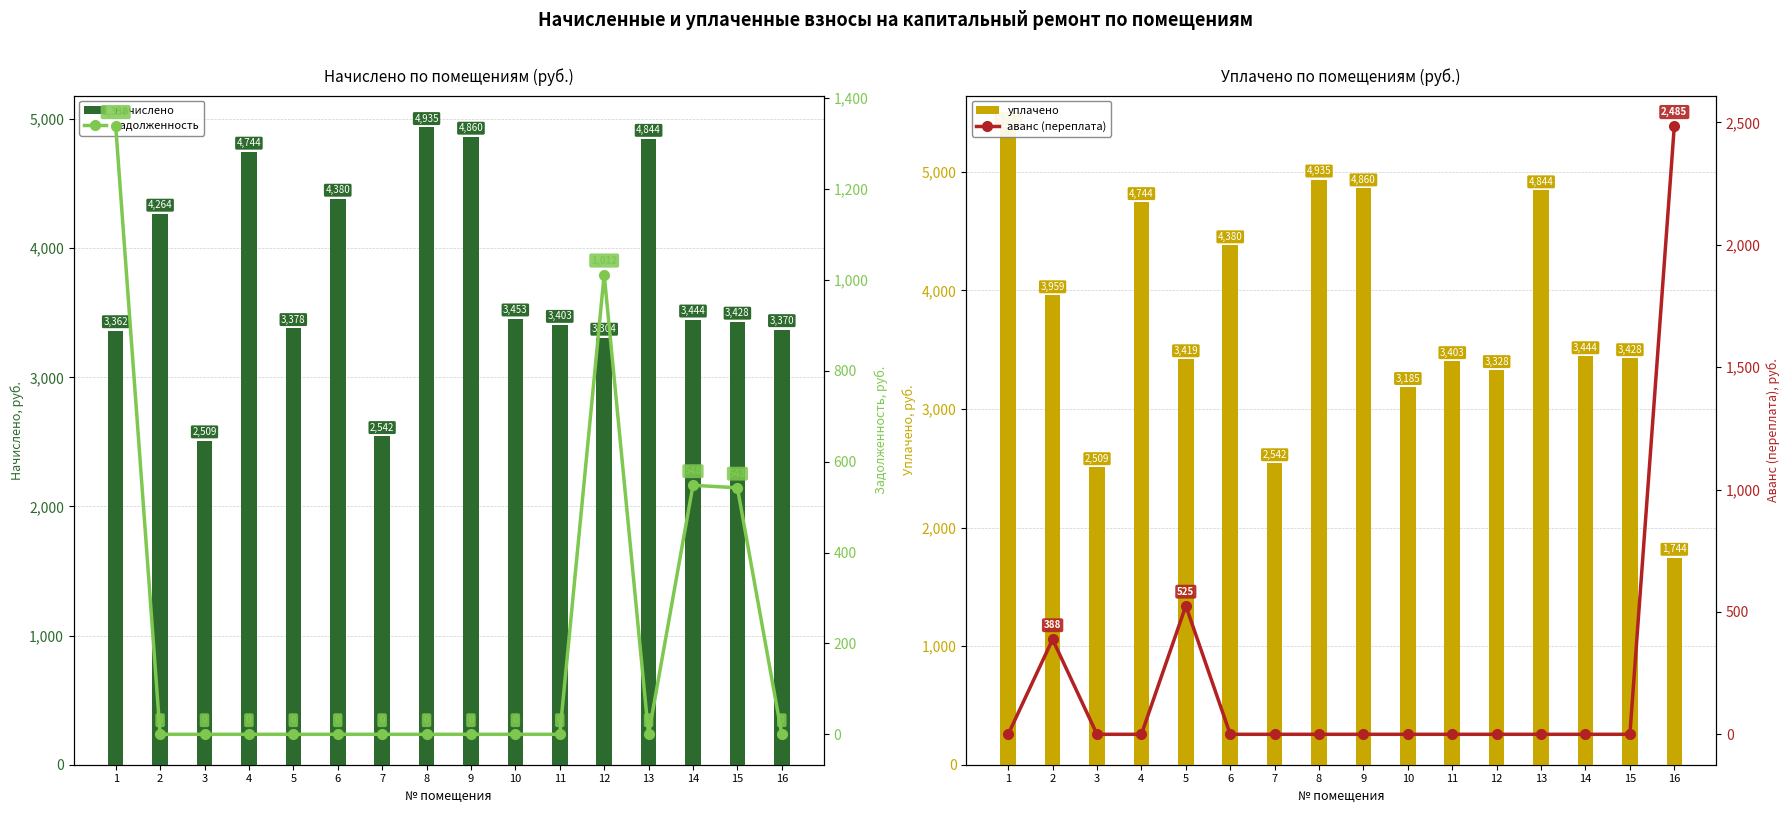

Is the value of уплачено at 4 greater than the value of начислено at 13?

No